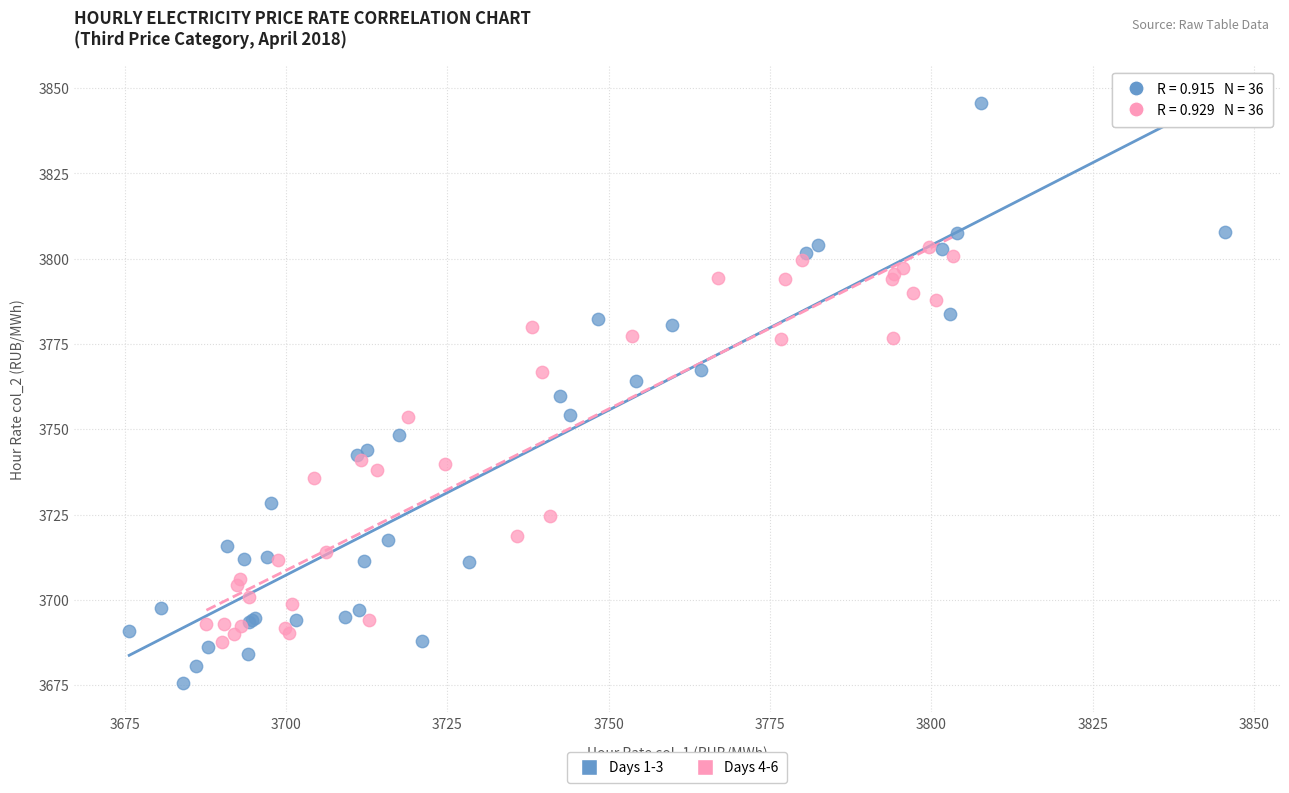

Which series contains the highest Y value?

Days 1-3